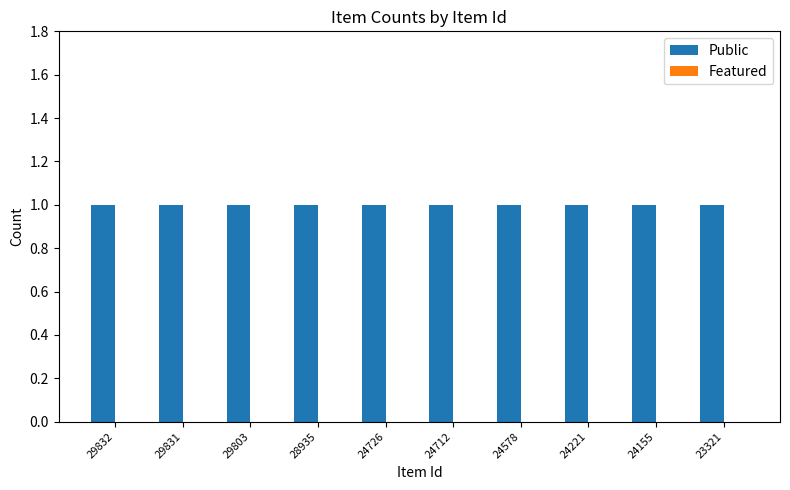

True or false: Public has a value of 1 at 24155.

True